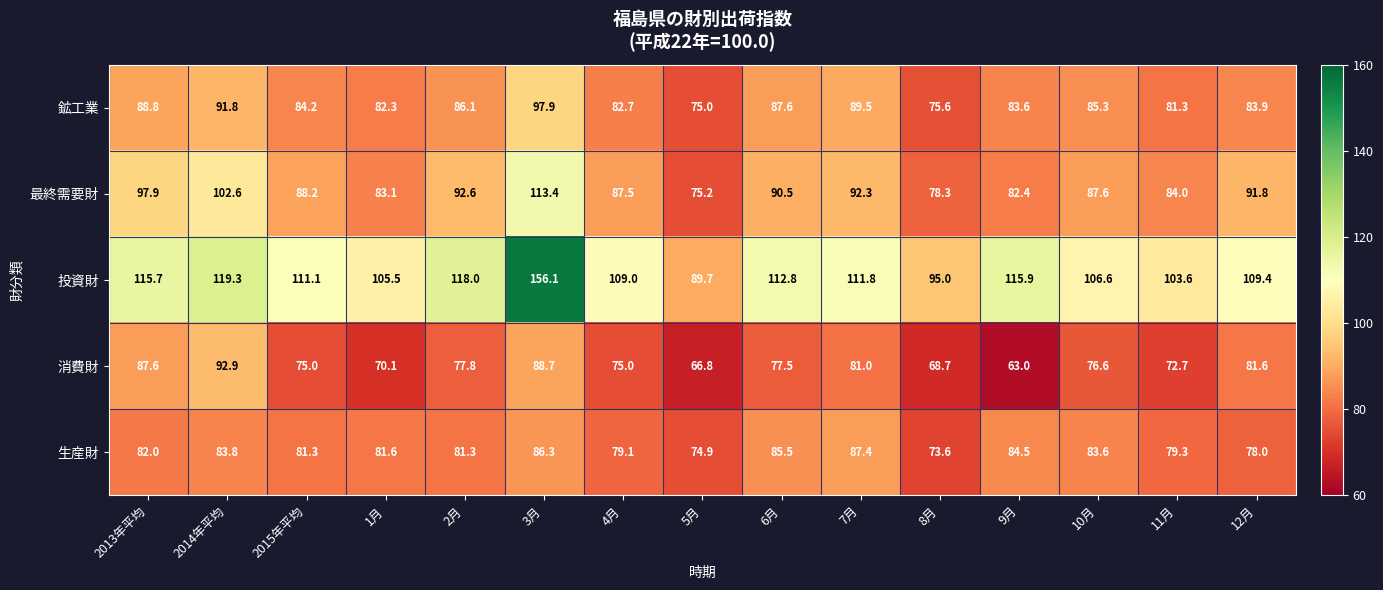

True or false: 消費財 has a value of 110.8 at 11月.

False